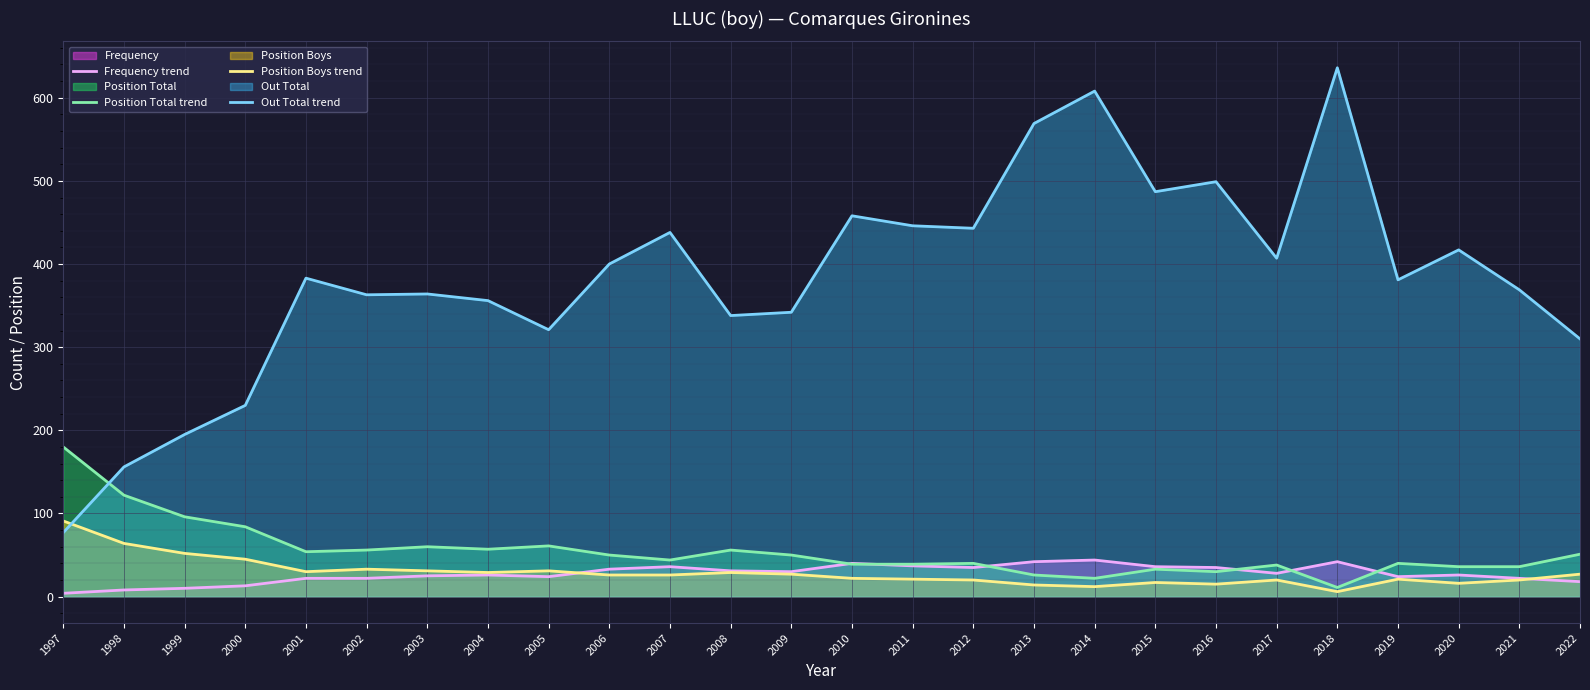

Between 2006 and 2005, which is larger?

2006